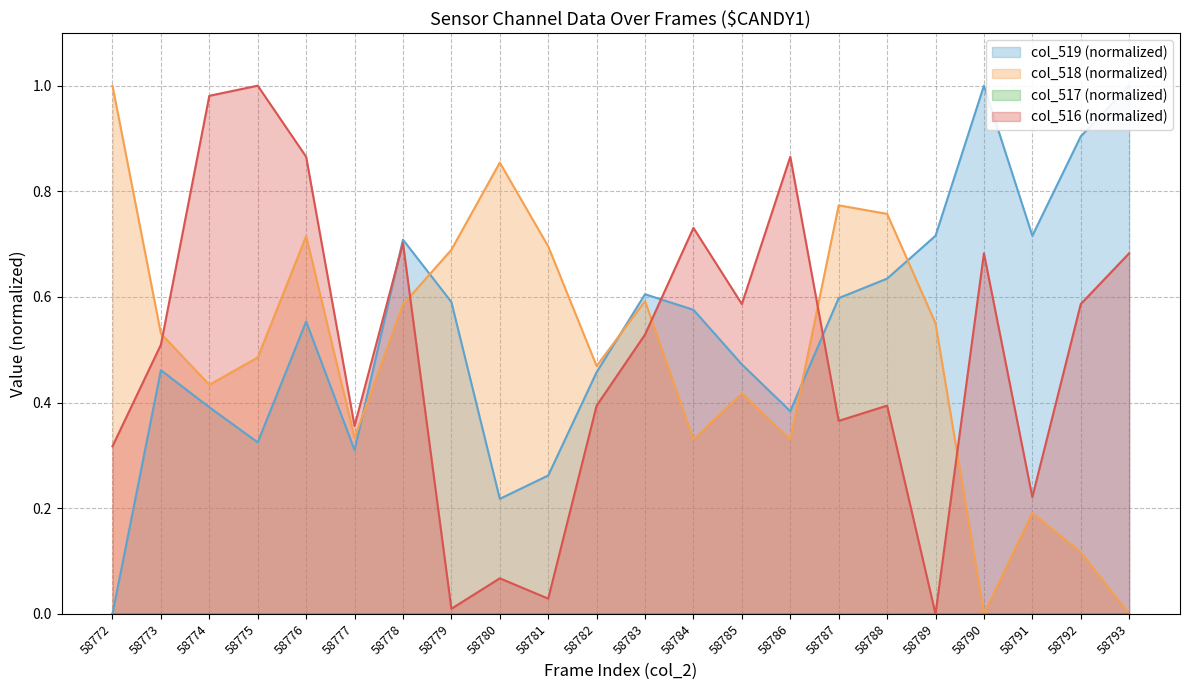

What is the difference between the col_519 values at 58791 and 58781?

0.5